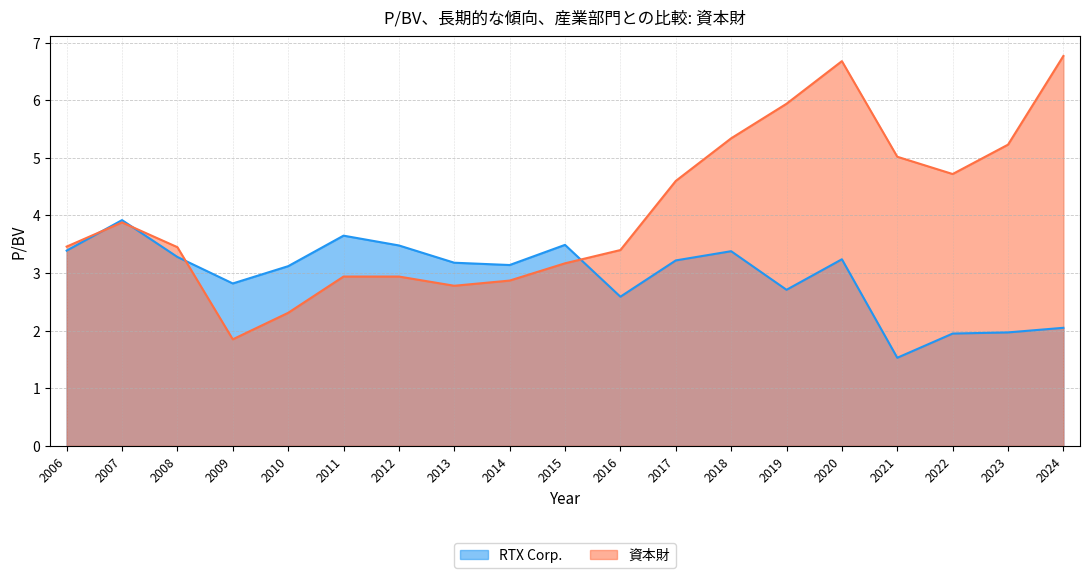

Where is 資本財 nearest to the value 4?

2007